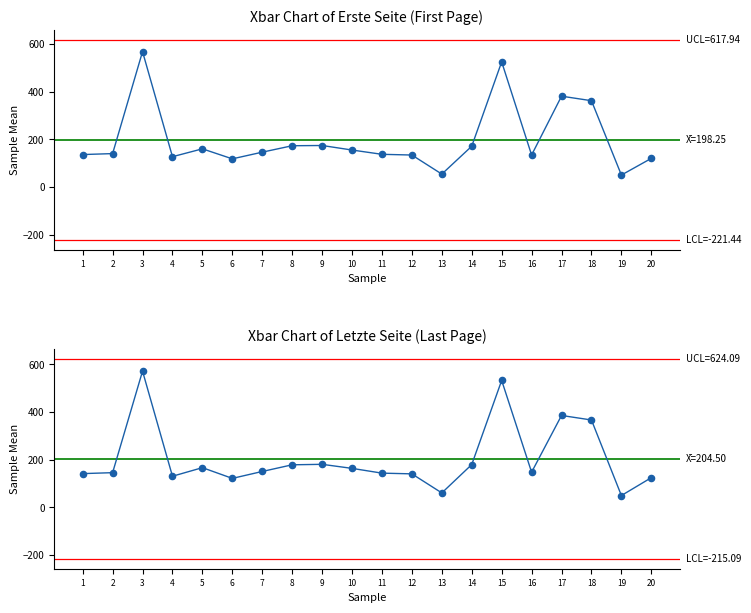

Which series reaches the maximum Y coordinate?

Letzte Seite